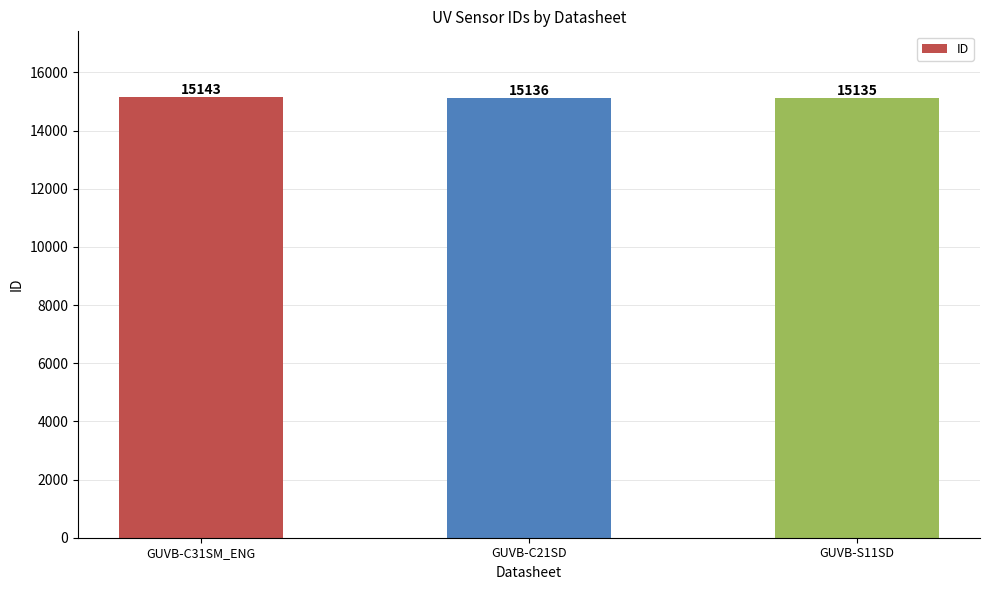

Does the chart contain any negative values?

No